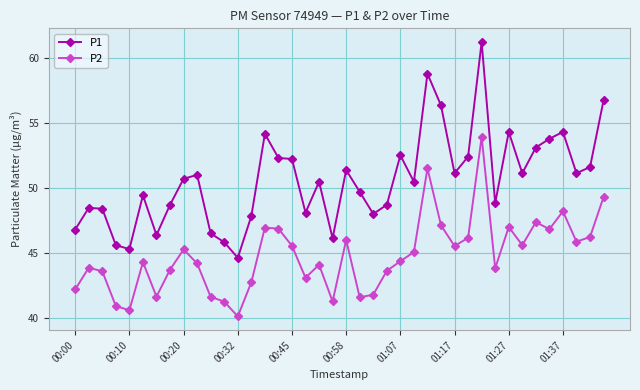

In P1, how many points are lower than both neighbors (excluding endpoints)?

11